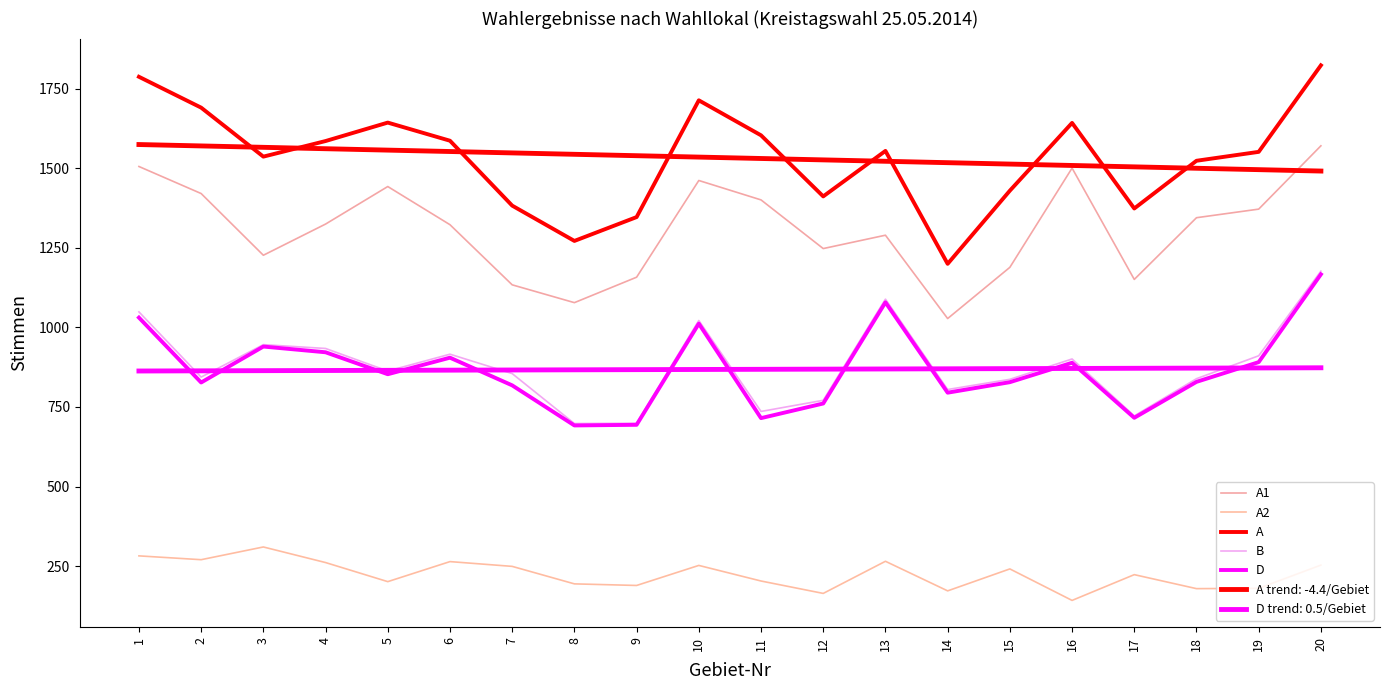

How many interior local peaks does the A2 series have?

6